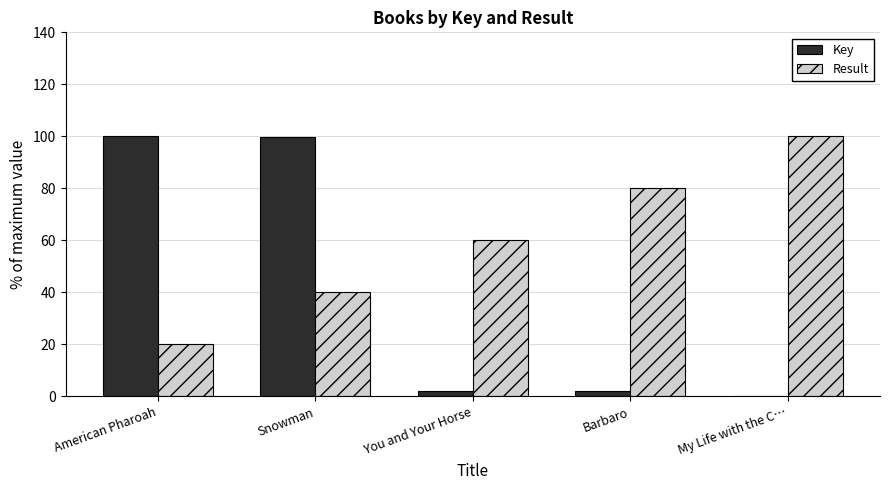

What is the greatest value displayed?

100.0